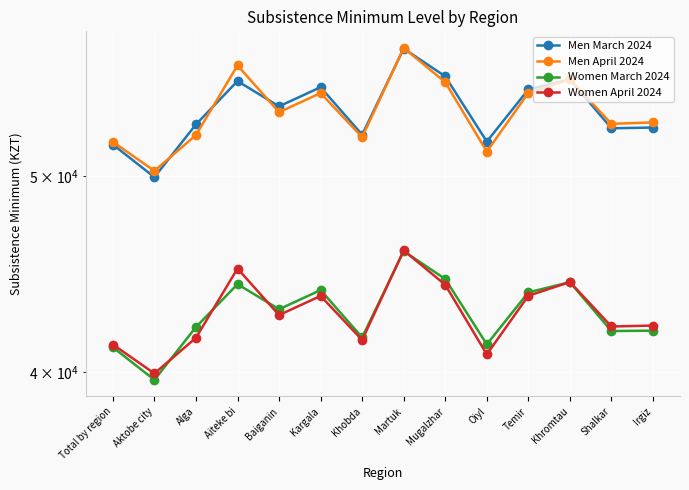

Rank the series at Kargala from lowest to highest value.

Women April 2024, Women March 2024, Men April 2024, Men March 2024